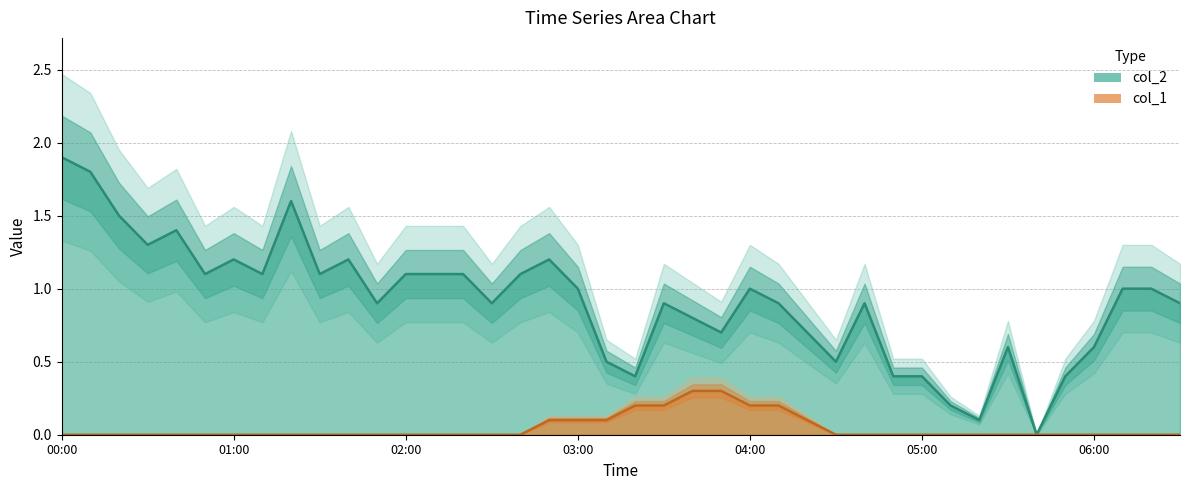

How many interior local valleys does the col_2 series have?

11